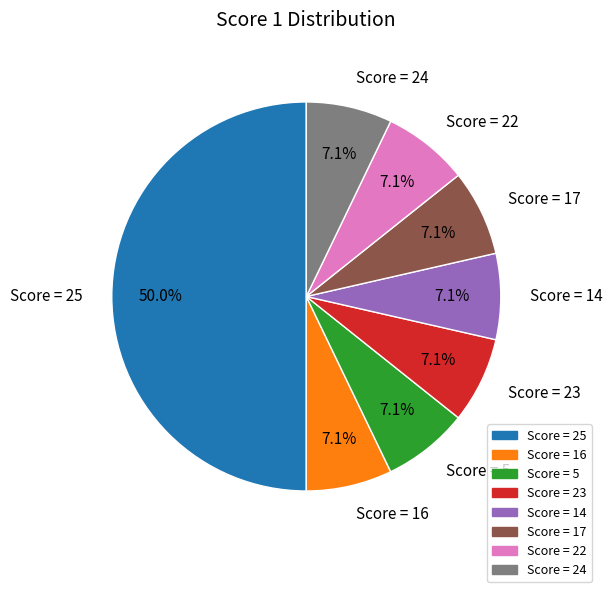

Does Score = 17 represent more than half of the total?

No